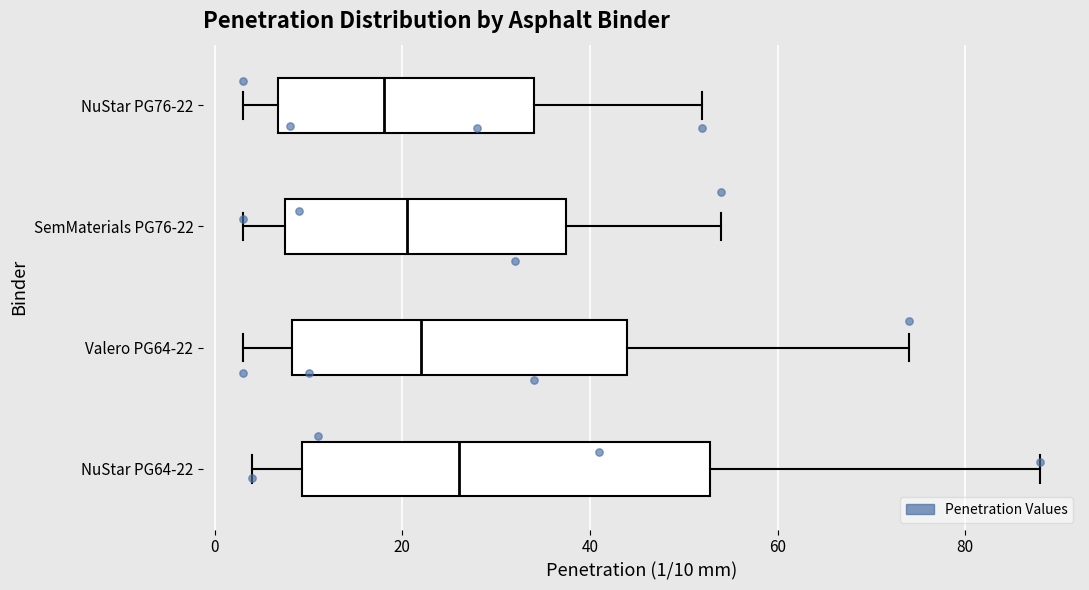

Comparing the boxes themselves (not the whiskers), which one is the widest?

NuStar PG64-22